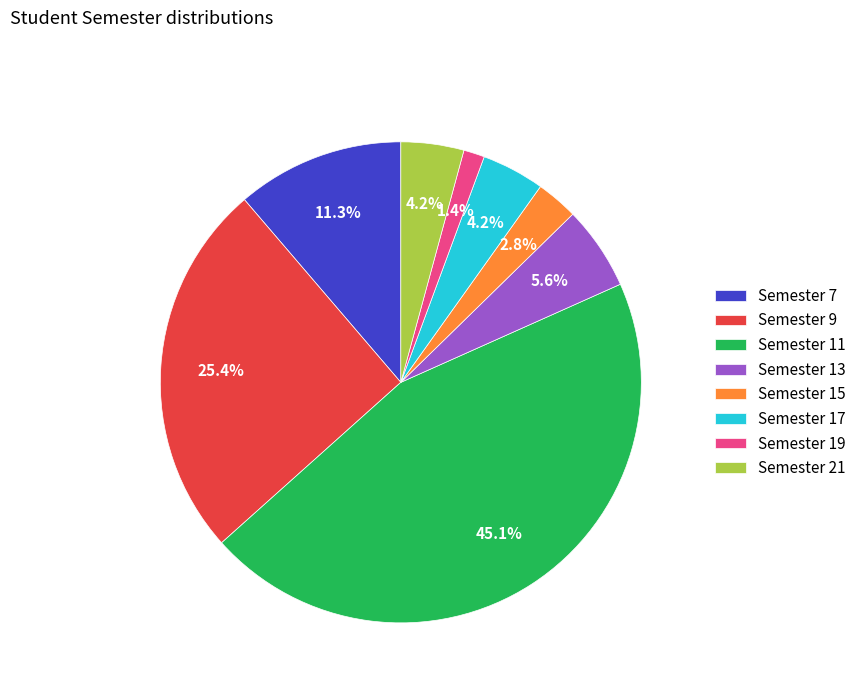

Do Semester 7 and Semester 15 together represent more than half of the pie?

No